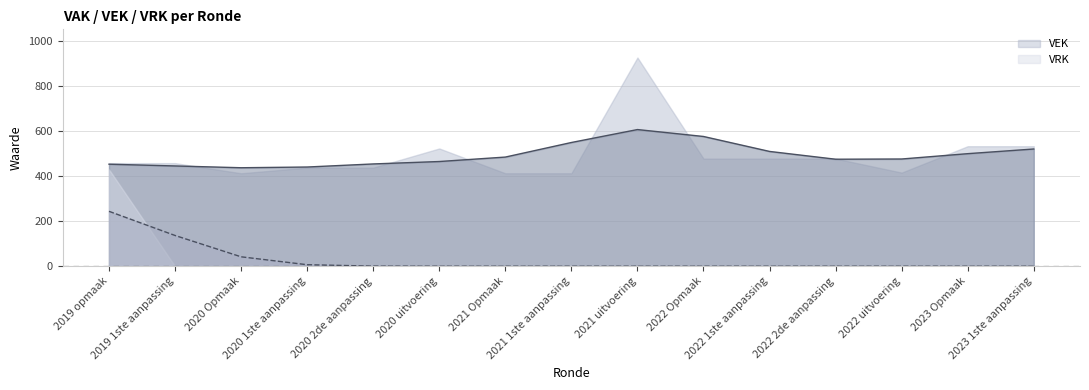

Reading right to left, transcribe all the data shown in this chart.

VEK: 2023 1ste aanpassing=532	2023 Opmaak=532	2022 uitvoering=415	2022 2de aanpassing=477	2022 1ste aanpassing=477	2022 Opmaak=477	2021 uitvoering=925	2021 1ste aanpassing=412	2021 Opmaak=412	2020 uitvoering=522	2020 2de aanpassing=437	2020 1ste aanpassing=437	2020 Opmaak=412	2019 1ste aanpassing=457	2019 opmaak=457
VRK: 2023 1ste aanpassing=0	2023 Opmaak=0	2022 uitvoering=0	2022 2de aanpassing=0	2022 1ste aanpassing=0	2022 Opmaak=0	2021 uitvoering=0	2021 1ste aanpassing=0	2021 Opmaak=0	2020 uitvoering=0	2020 2de aanpassing=0	2020 1ste aanpassing=0	2020 Opmaak=0	2019 1ste aanpassing=0	2019 opmaak=429